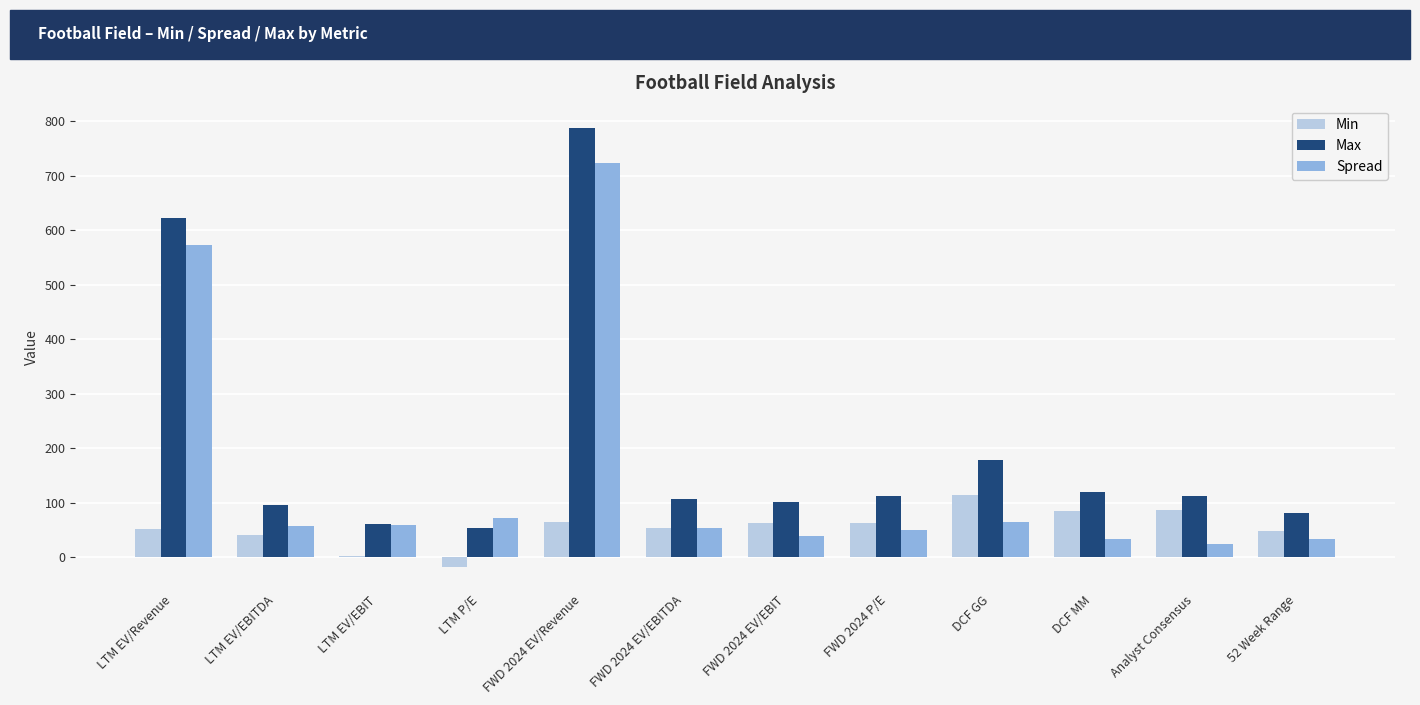

Is it true that Max equals 787.9 at FWD 2024 EV/Revenue?

True